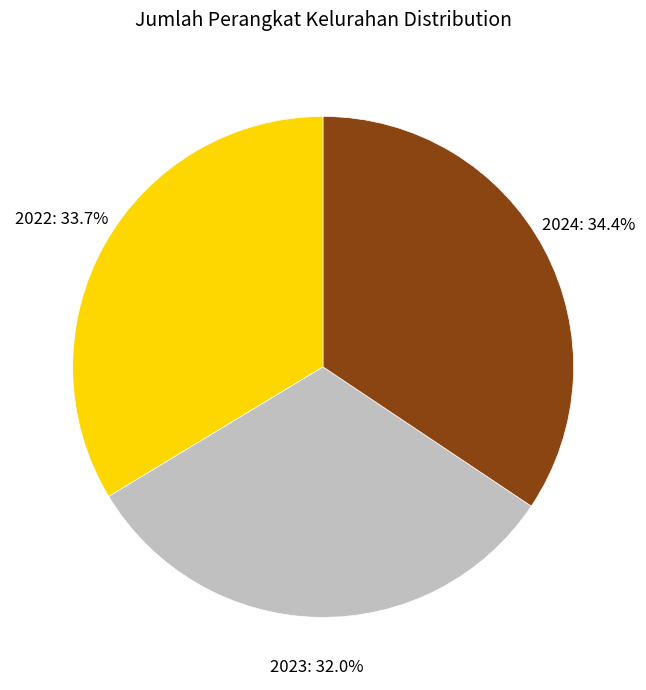

Does 2023 account for over 50% of the chart?

No